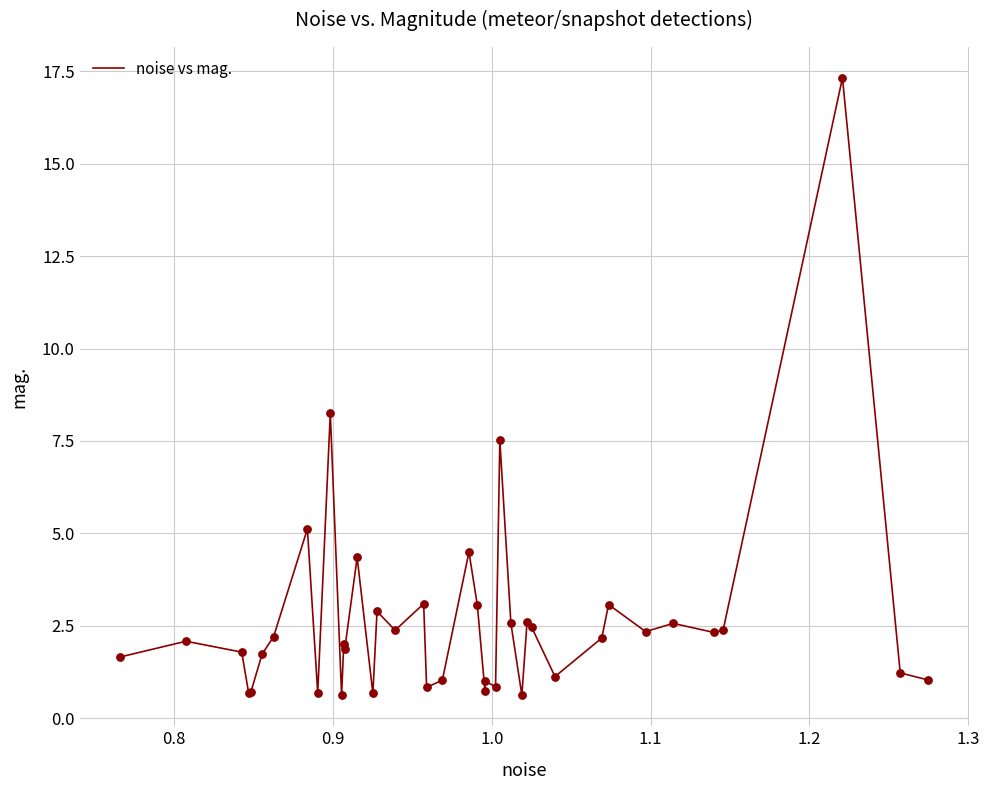

What is the difference between the maximum and minimum values?

16.7